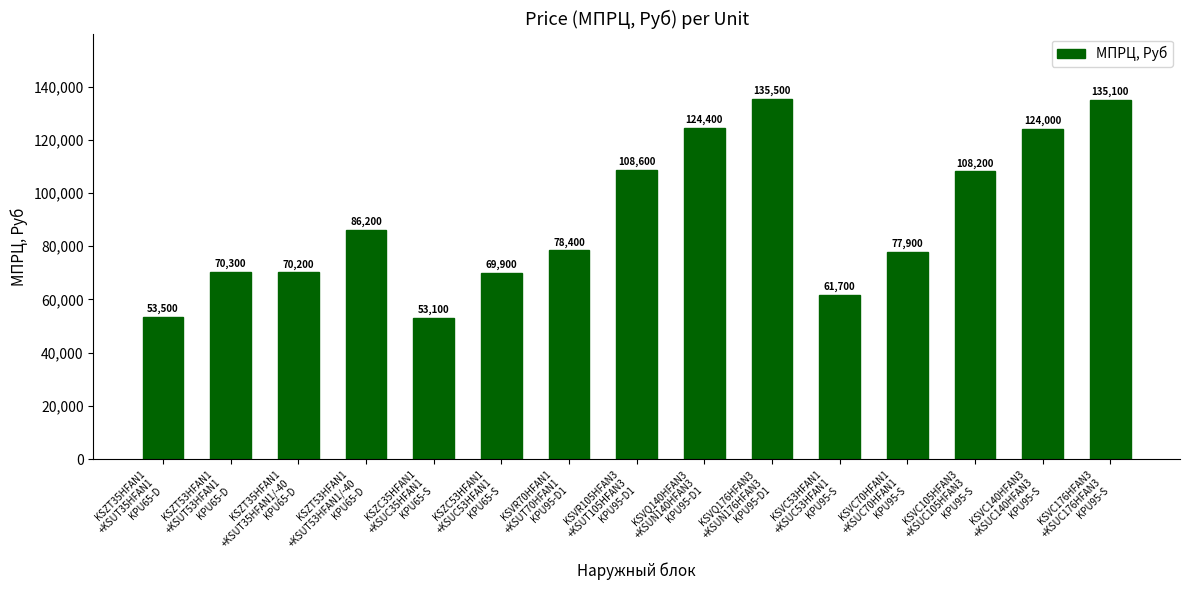

What is the change in value from KSVR70HFAN1
+KSUT70HFAN1
KPU95-D1 to KSVR105HFAN3
+KSUT105HFAN3
KPU95-D1?

+30200